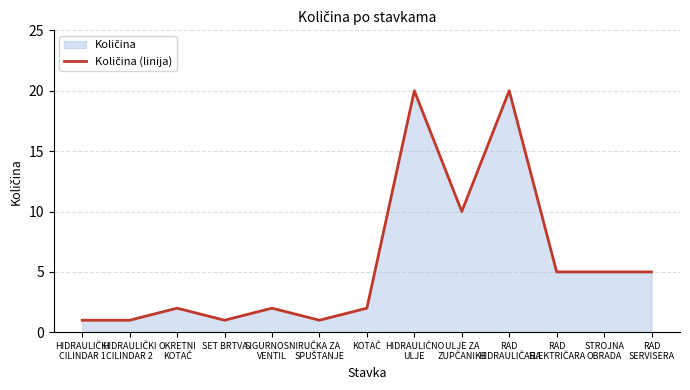

Approximately how many times larger is the value at RUČKA ZA
SPUŠTANJE compared to SIGURNOSNI
VENTIL?

0.5